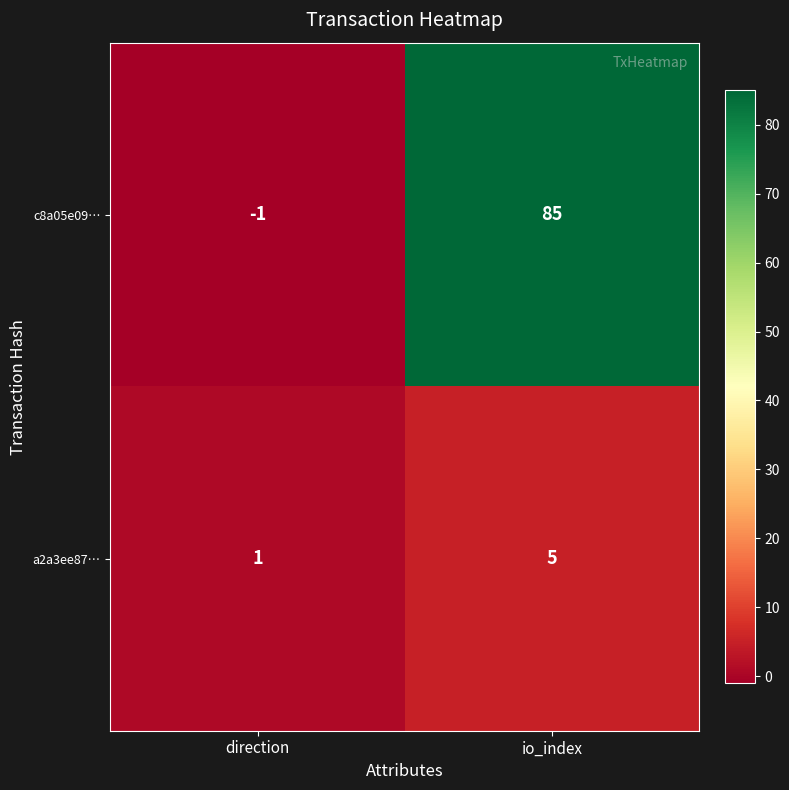

How many series are shown in this chart?

2